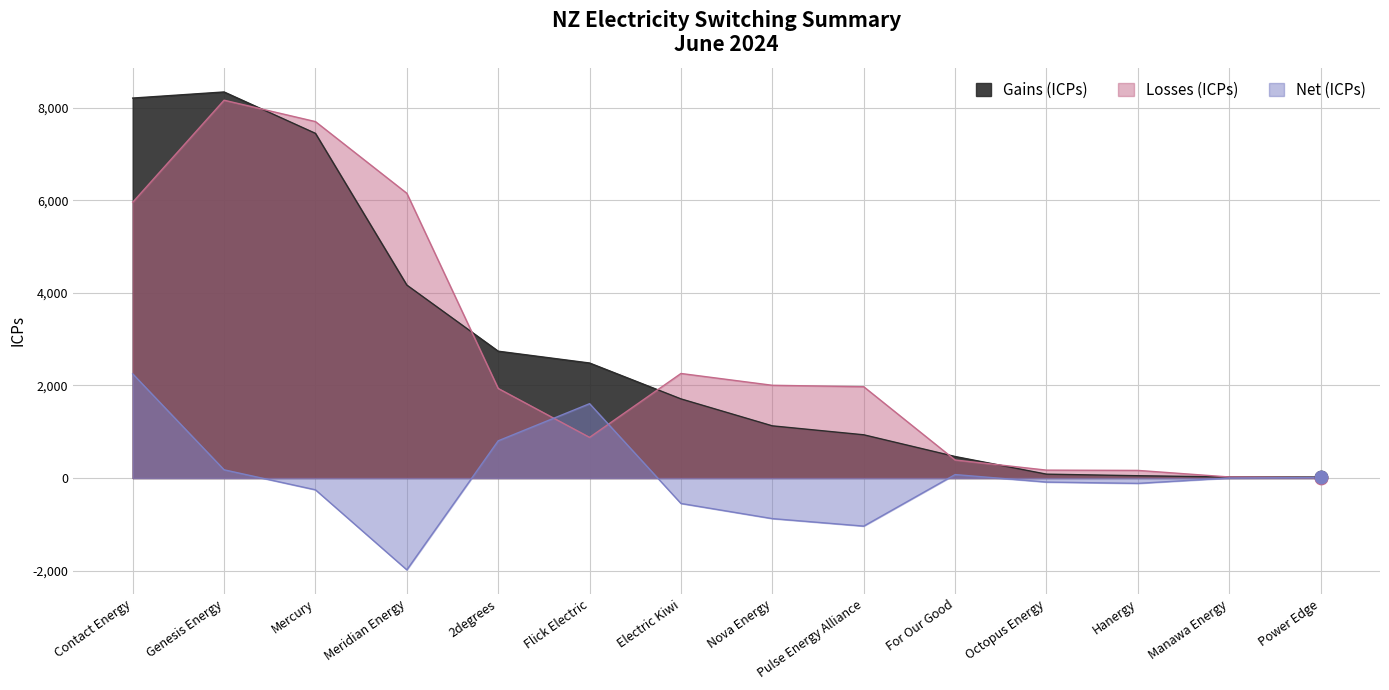

Which series reaches the maximum Y coordinate?

Gains (ICPs)